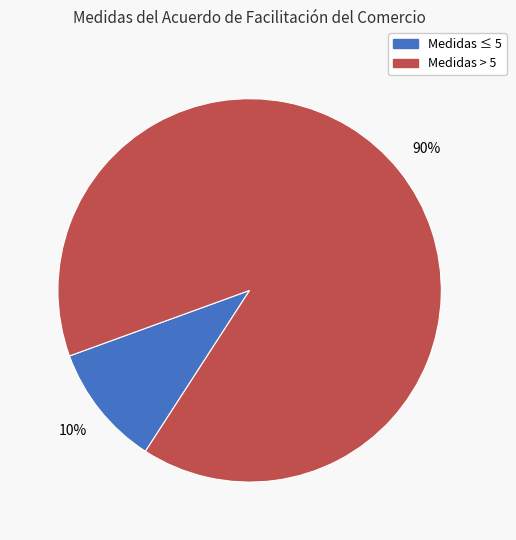

Is there any slice that represents more than half of the pie?

Yes